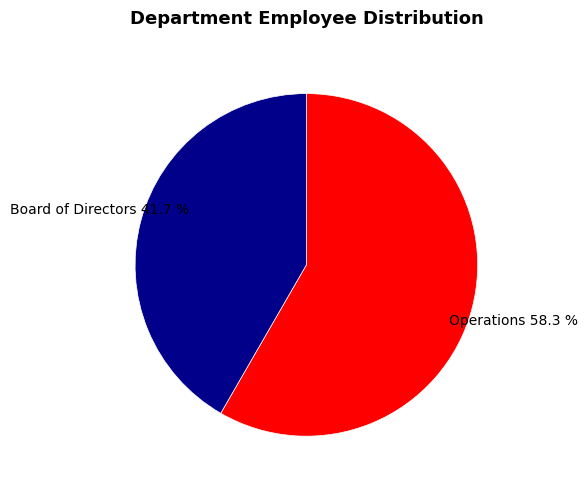

Rank the categories by value from lowest to highest.

Board of Directors, Operations